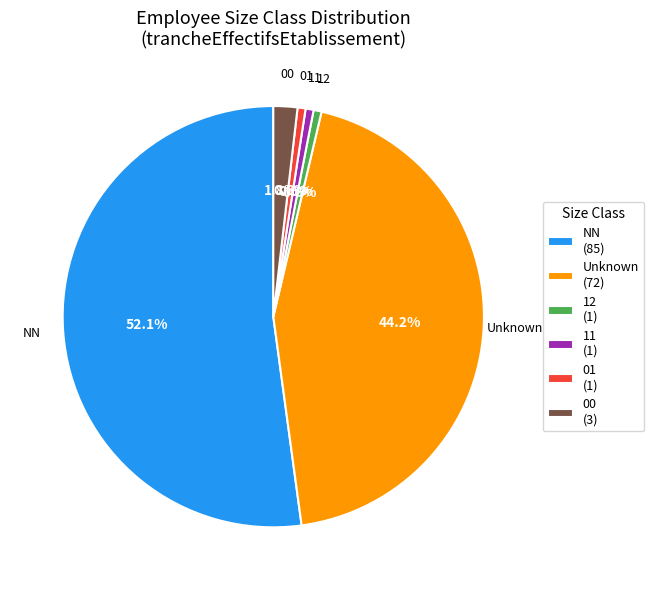

What is the ratio of the value at Unknown (72) to the value at 11 (1)?

72.0